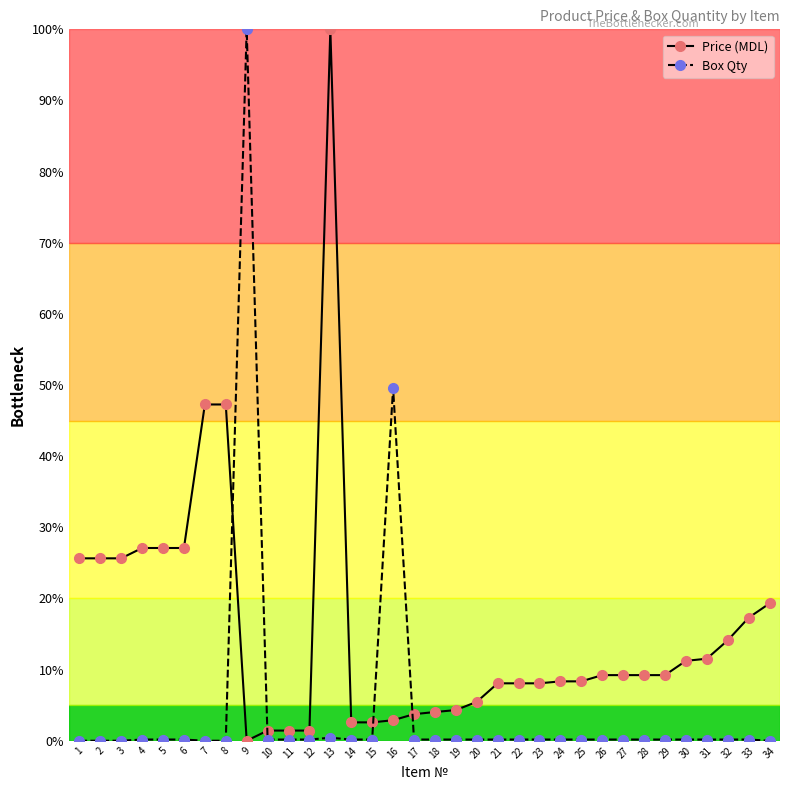

What is the total value across all series at 15?

2.8